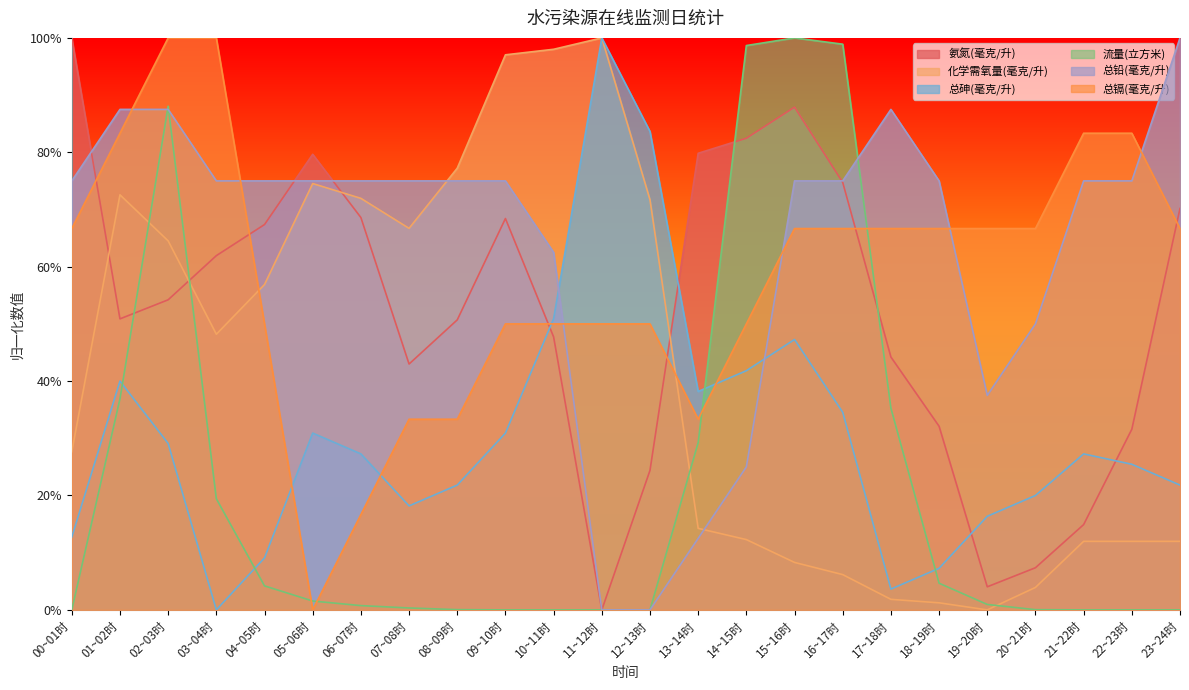

What are all the series names shown in the legend?

氨氮(毫克/升), 化学需氧量(毫克/升), 总砷(毫克/升), 流量(立方米), 总铅(毫克/升), 总镉(毫克/升)